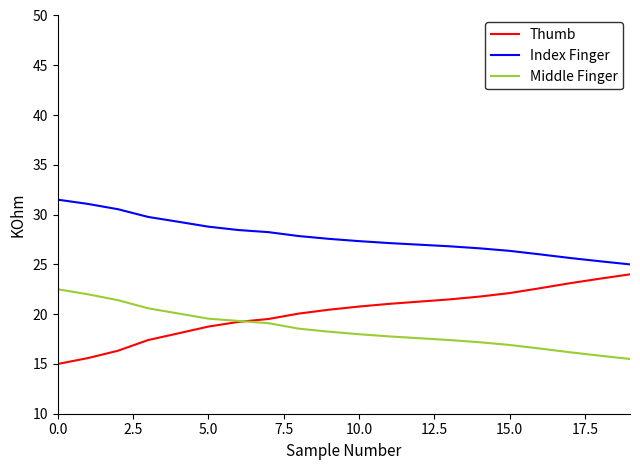

True or false: Middle Finger and Index Finger cross at least once.

False